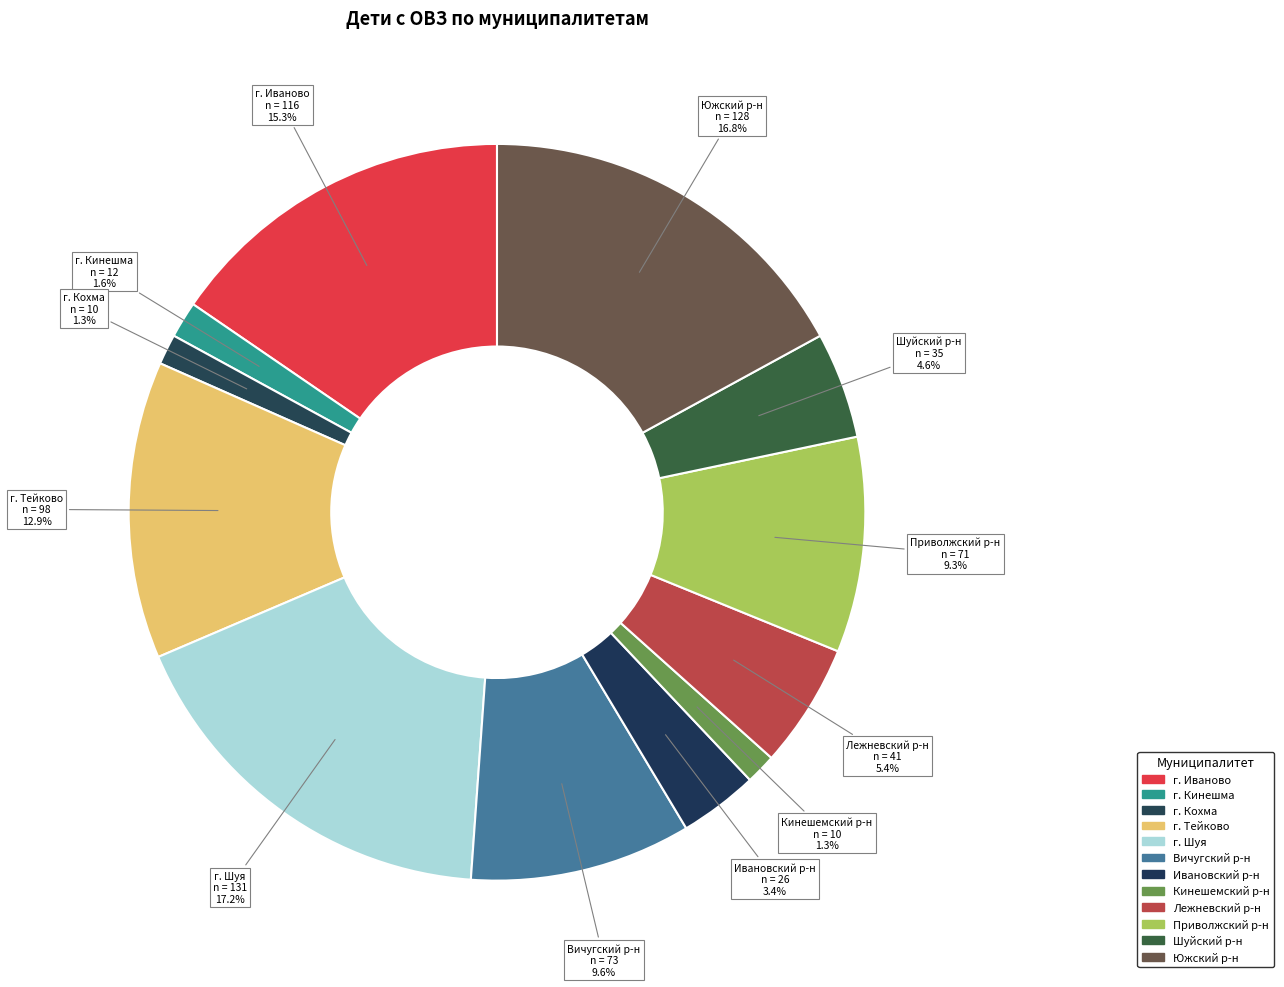

Does г. Кохма represent more than half of the total?

No